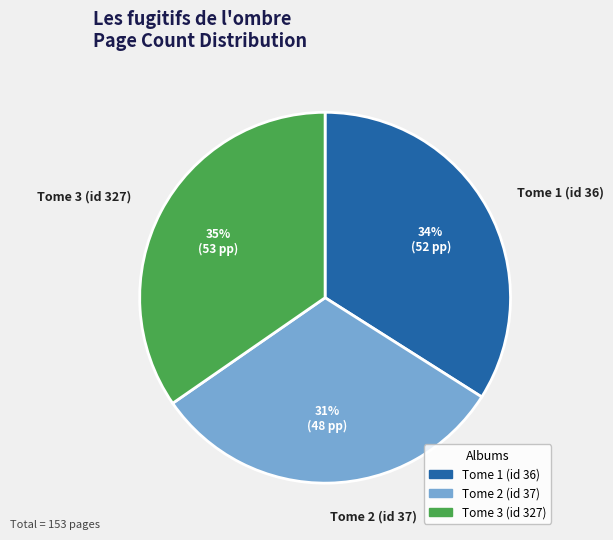

To the nearest percent, what is the average slice percentage?

33%